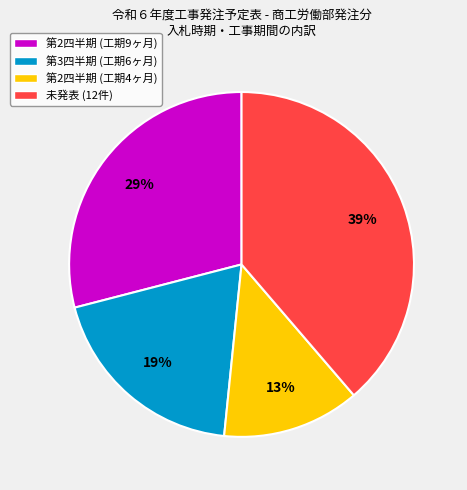

What percentage is the 第2四半期 (工期4ヶ月) slice, to the nearest percent?

13%